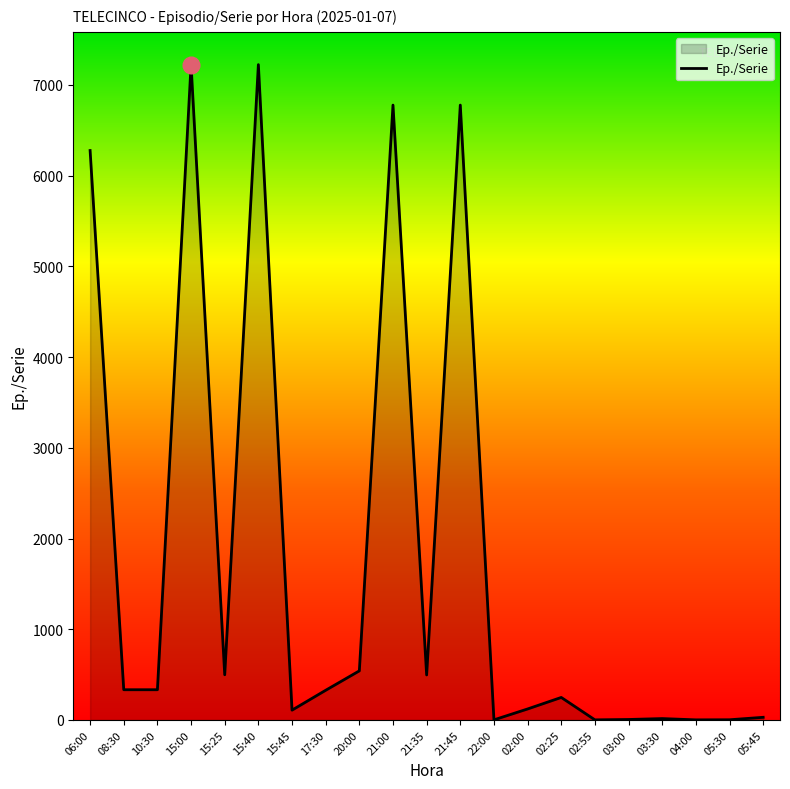

The value at 08:30 is 333. True or false?

True